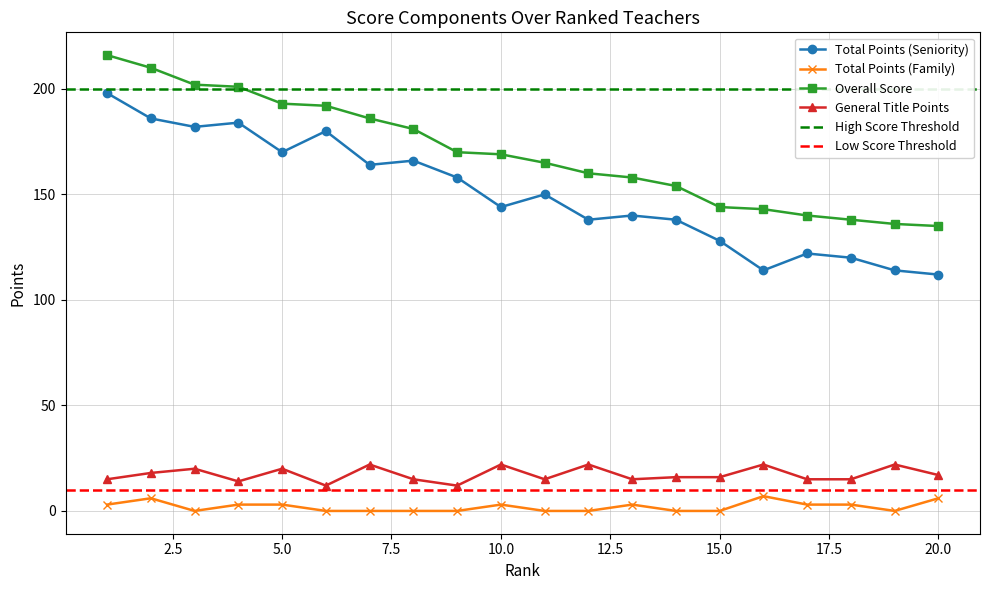

How many lines are shown in the chart?

4